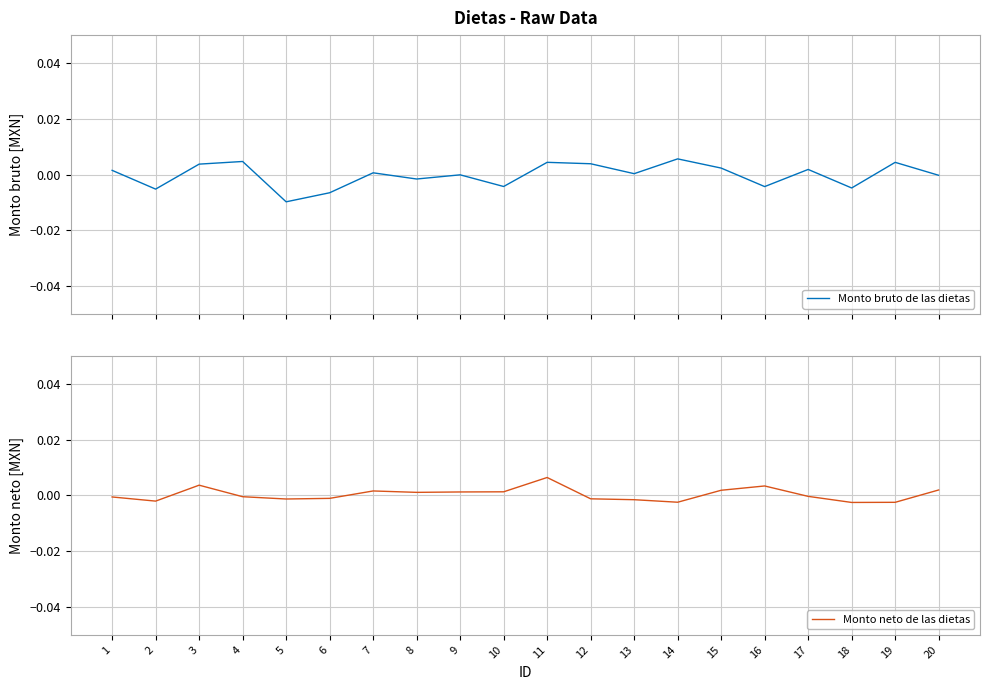

Which label corresponds to the smallest value in the chart?

5